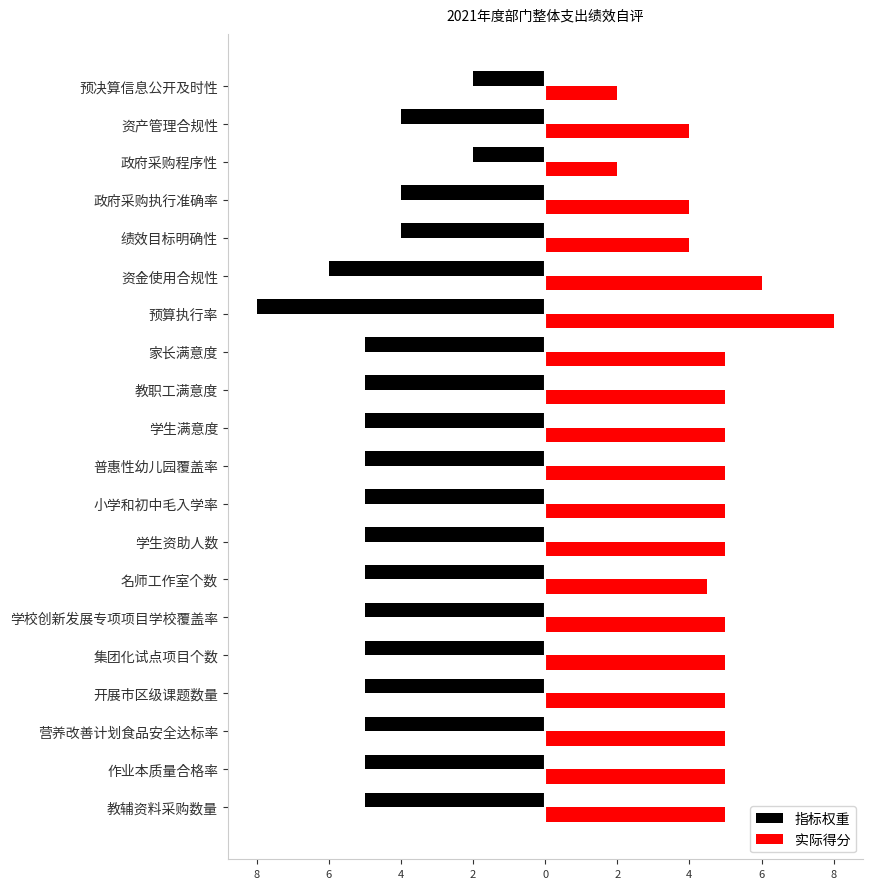

What are all the series names shown in the legend?

指标权重, 实际得分